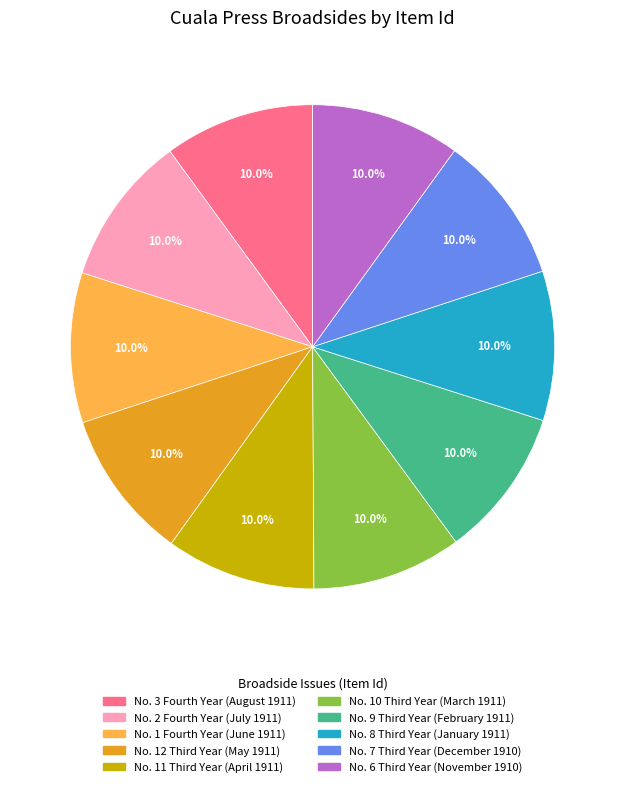

How many segments does this pie chart have?

10